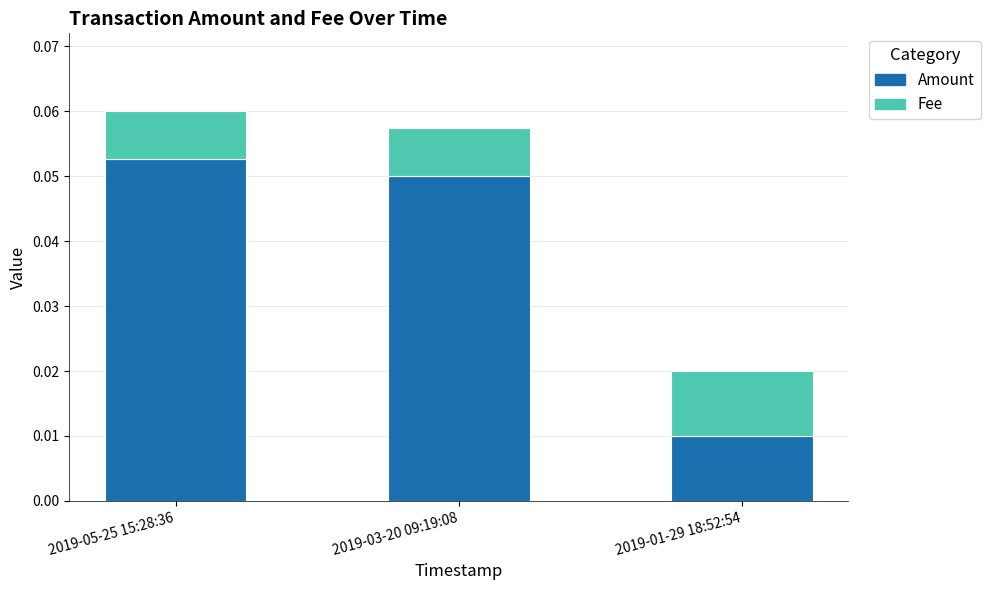

At which label is Amount closest to 0?

2019-01-29 18:52:54